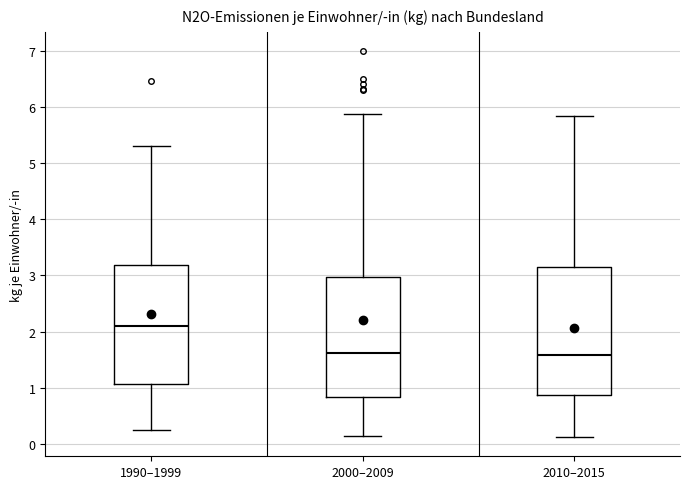

Where does the upper whisker of the box for 2000–2009 end on the y-axis? The values are not printed on the chart, so give them approximately, as read against the axis.

5.9